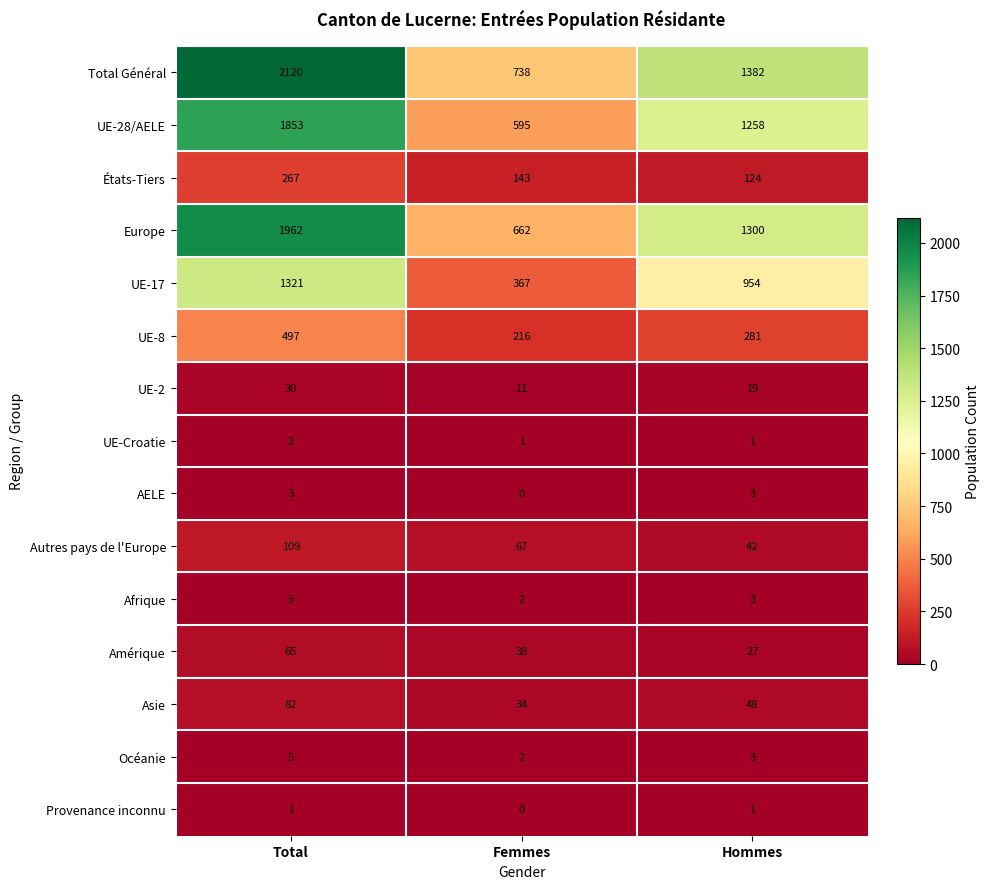

How many series are shown in this chart?

15